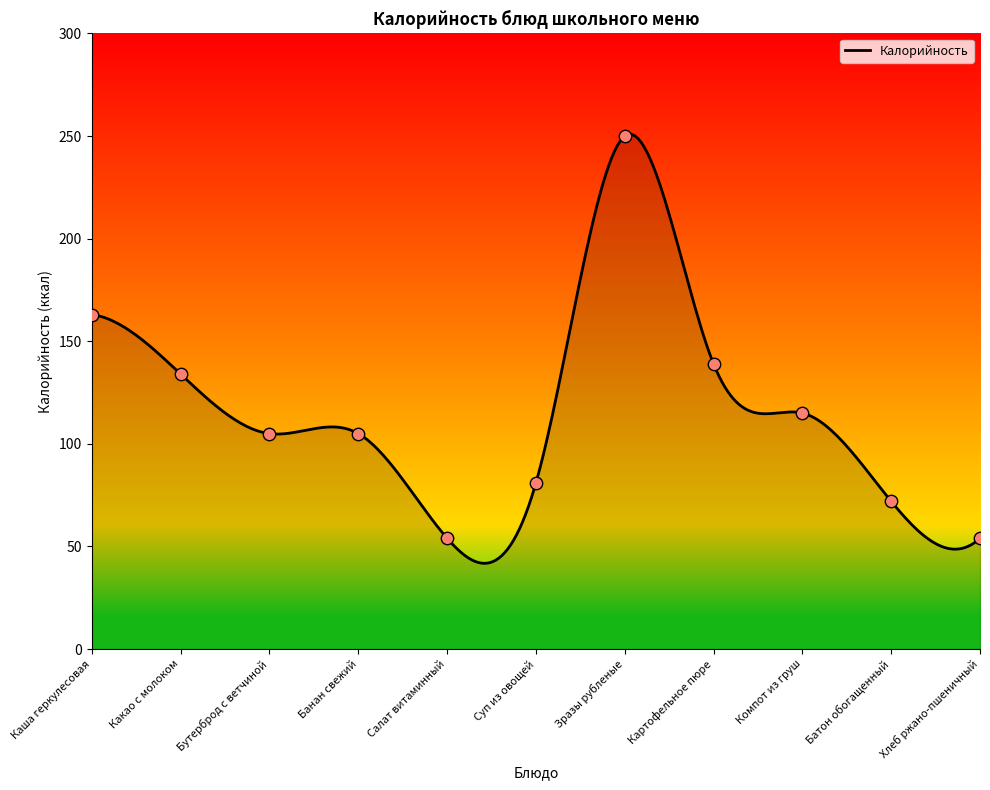

Which has a higher value, Хлеб ржано-пшеничный or Какао с молоком?

Какао с молоком